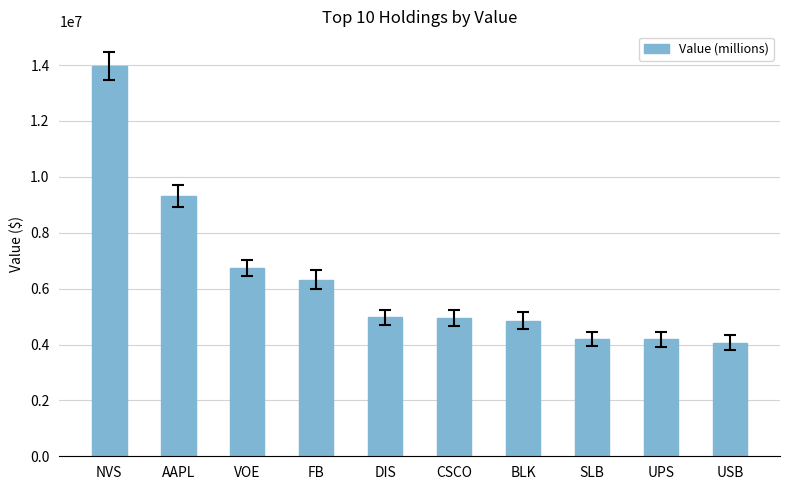

At which label does the data first exceed 4968000?

NVS